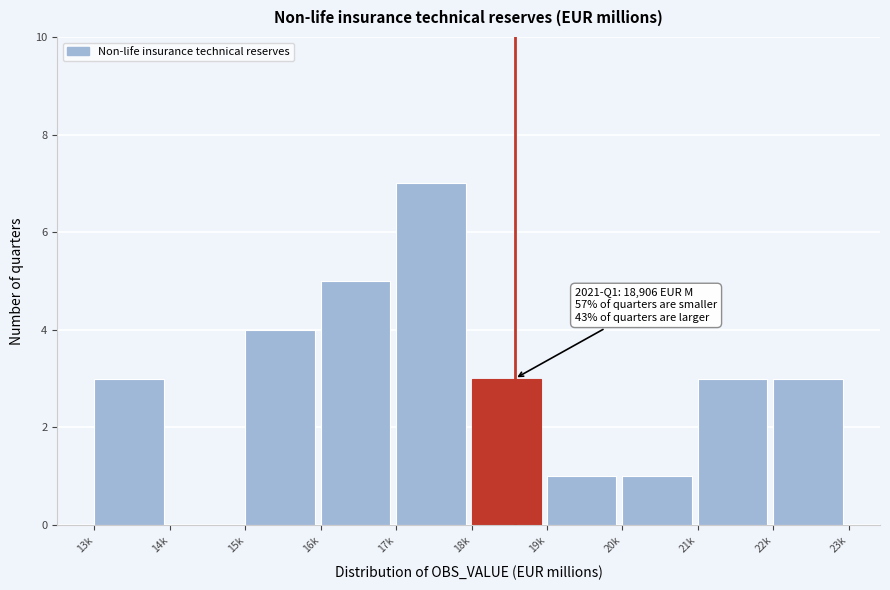

Reading right to left, transcribe all the data shown in this chart.

22k=3	21k=3	20k=1	19k=1	18k=3	17k=7	16k=5	15k=4	14k=0	13k=3